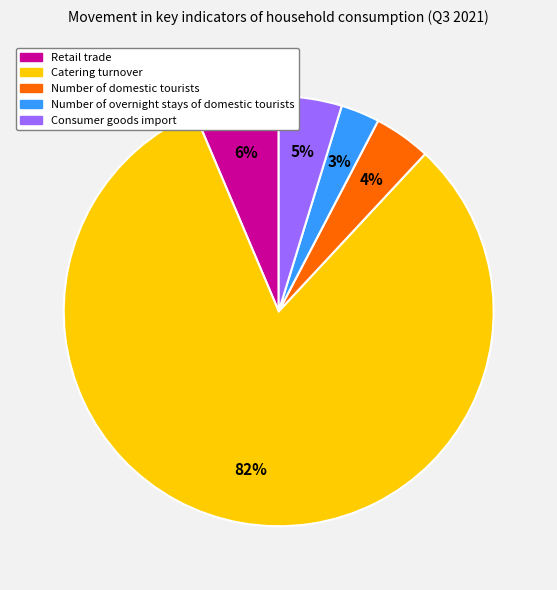

How many segments does this pie chart have?

5